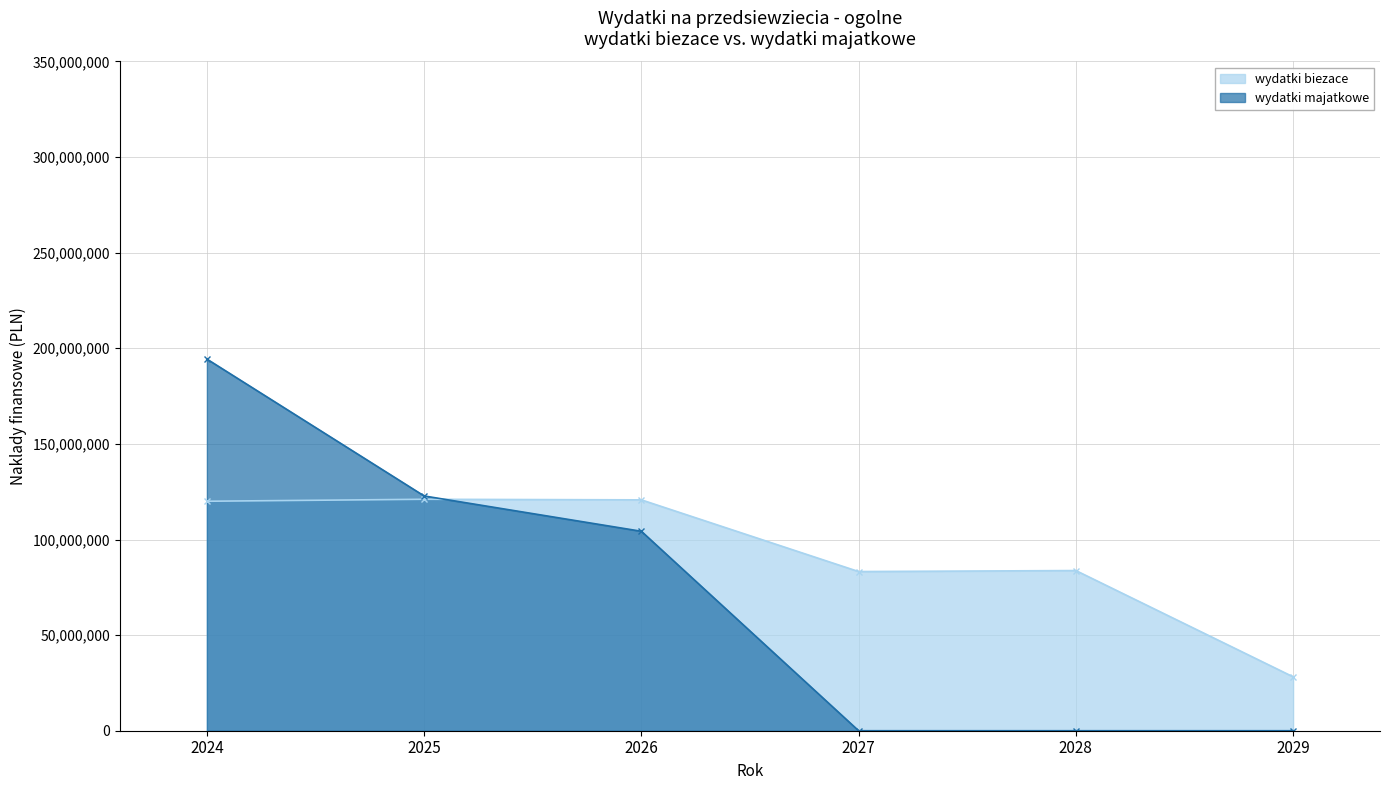

How many data points in wydatki biezace are above 120010365?

3